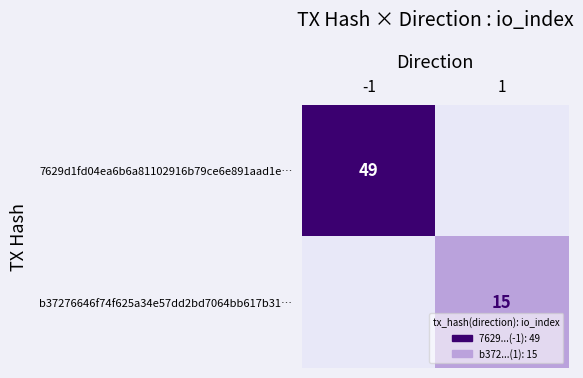

True or false: 7629d1fd04ea6b6a81102916b79ce6e891aad1e… has a value of 49 at -1.

True